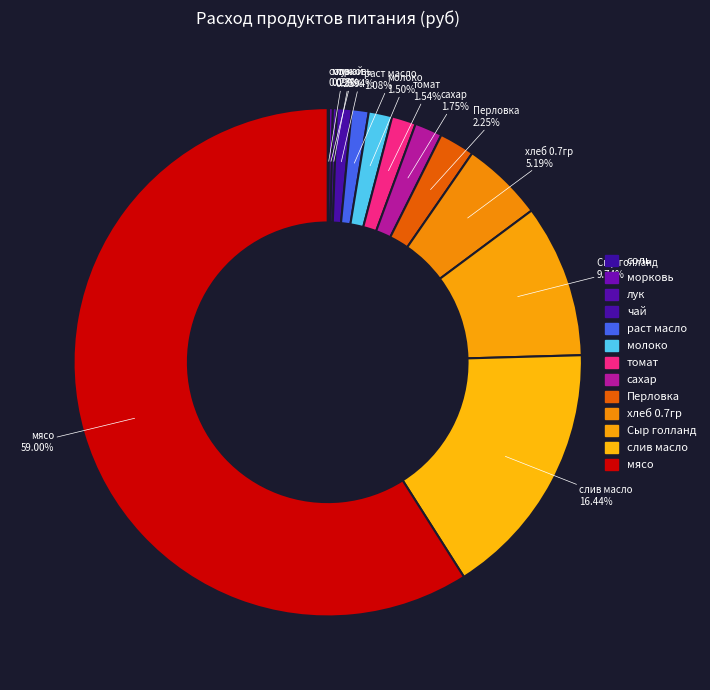

How many segments does this pie chart have?

13